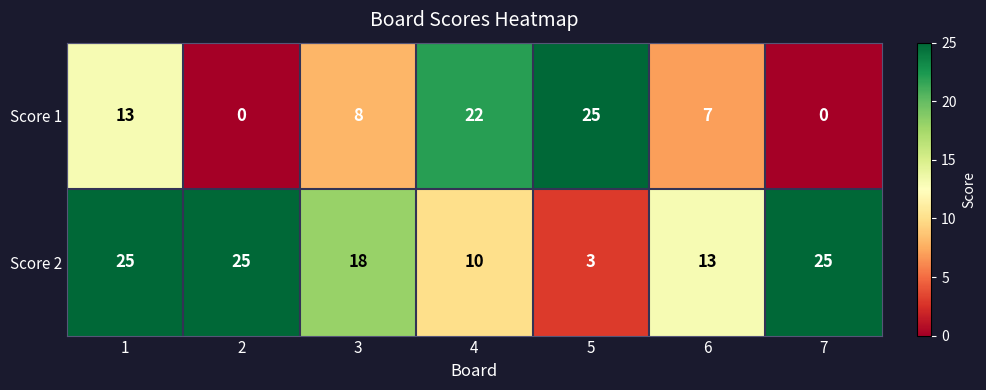

What is the approximate value of Score 1 at 3, to the nearest 5?

10